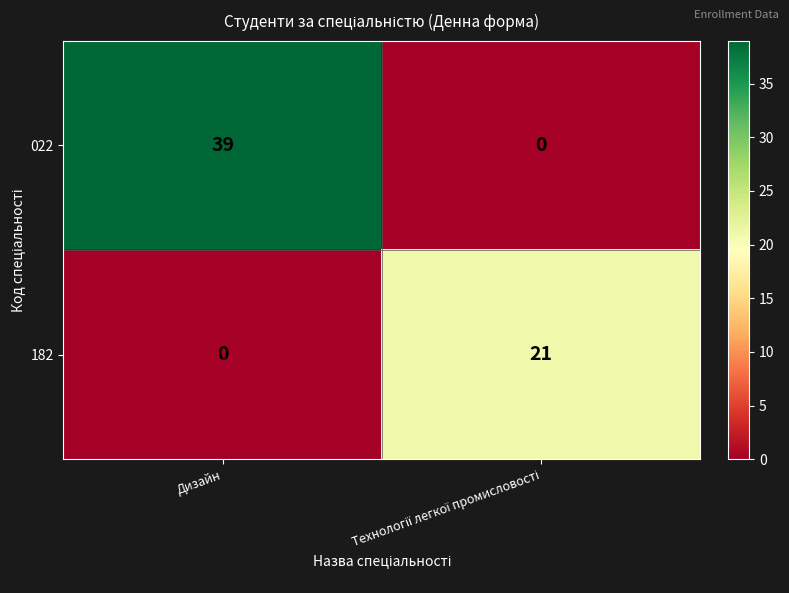

How many values in the 182 series are below 21?

1